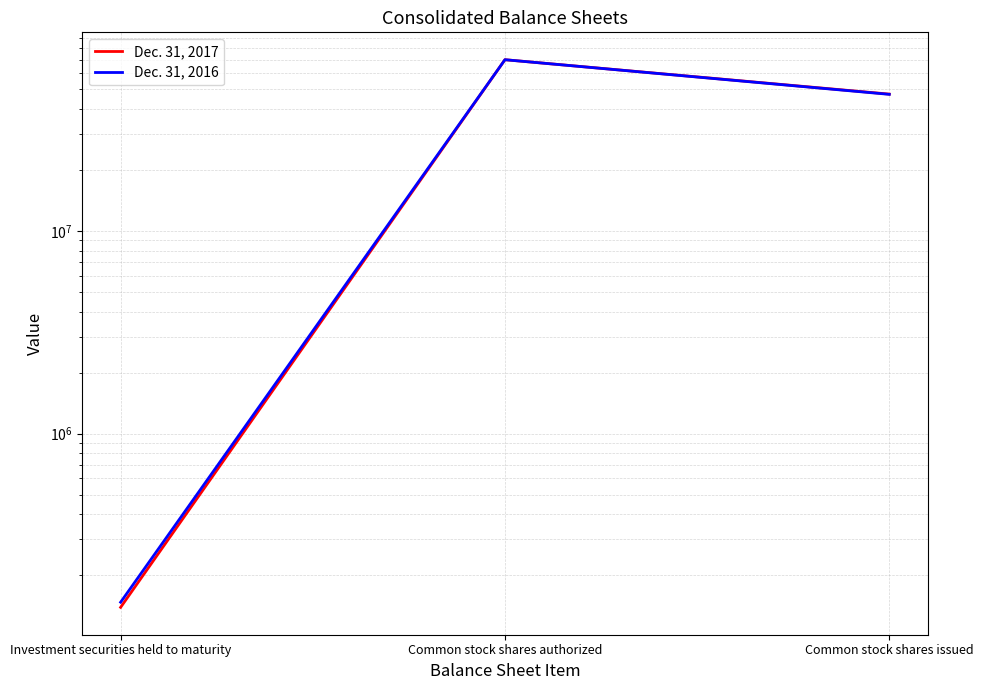

What is the average value of the Dec. 31, 2017 series?

39164184